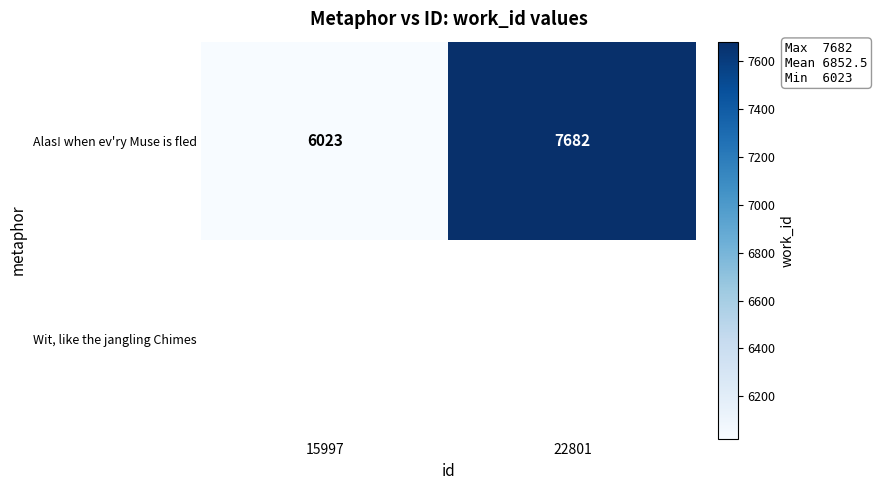

True or false: Alas! when ev'ry Muse is fled has a value of 3453 at 22801.

False